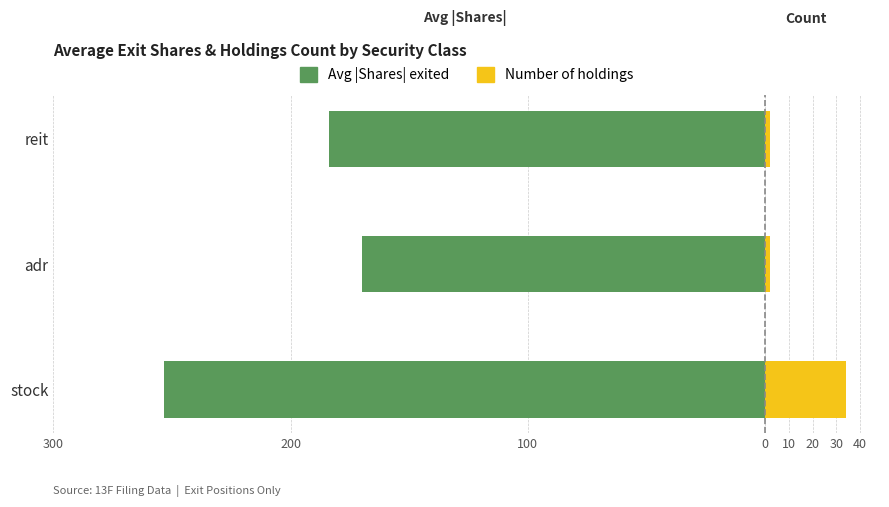

Reading left to right, list all the values displayed in this chart.

Avg |Shares| (left): -253.5	-170.0	-184.0
Count of Holdings (right): 34.0	2.0	2.0